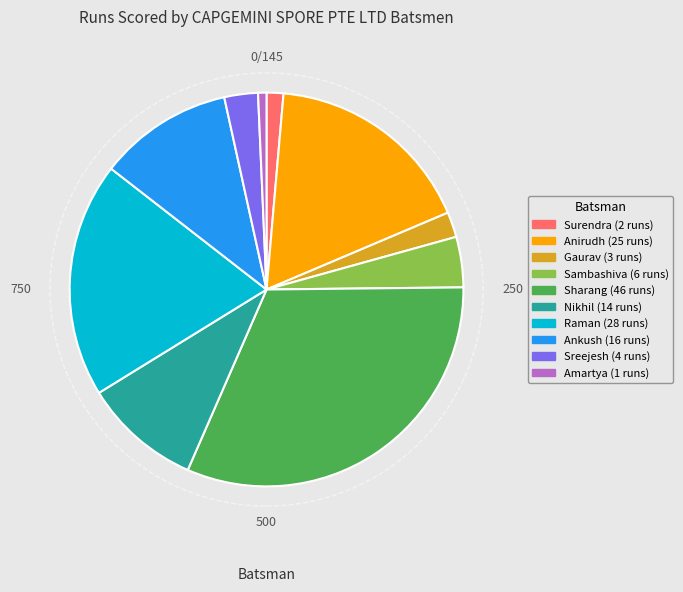

Is there any slice that represents more than half of the pie?

No